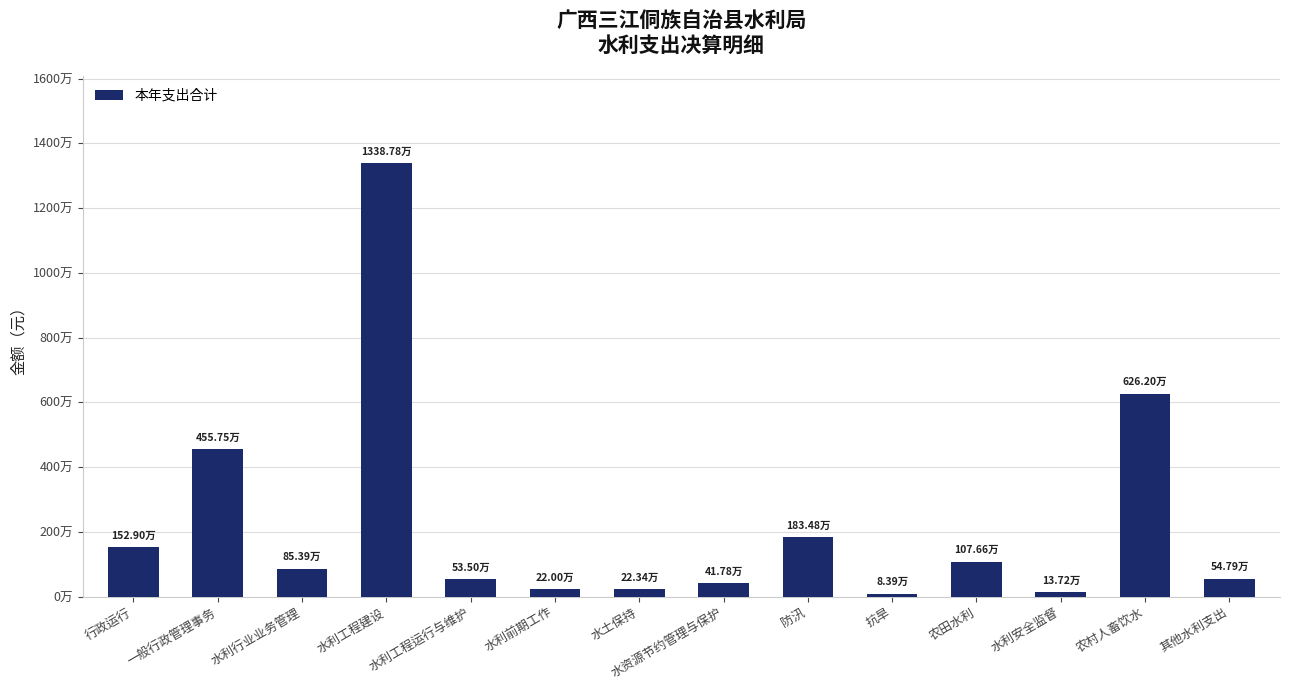

Reading left to right, list all the values displayed in this chart.

行政运行=1529042.6	一般行政管理事务=4557540.9	水利行业业务管理=853857.8	水利工程建设=13387779.9	水利工程运行与维护=534965.0	水利前期工作=220000.0	水土保持=223432.0	水资源节约管理与保护=417810.5	防汛=1834772.7	抗旱=83881.0	农田水利=1076604.0	水利安全监督=137244.0	农村人畜饮水=6261960.2	其他水利支出=547894.0